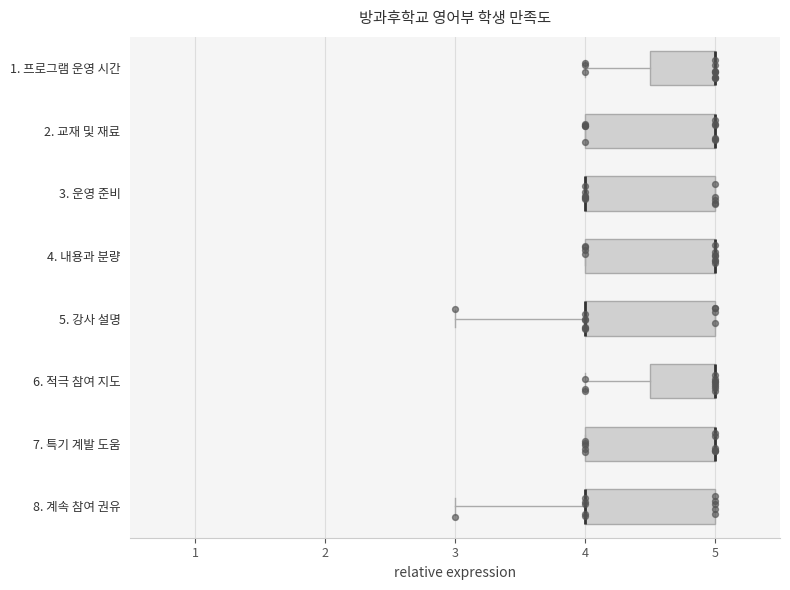

Reading bottom to top, transcribe this box plot: for each box, give where its median line is, the range the box spans, and where its two whiskers end, as read against the x-axis. The values are not printed on the chart, so give them approximately, as read against the axis.

8. 계속 참여 권유: median 4.0 (drawn on the box's left edge), box 4.0 to 5.0, whiskers 3.0 to 5.0
7. 특기 계발 도움: median 5.0 (drawn on the box's right edge), box 4.0 to 5.0, whiskers 4.0 to 5.0
6. 적극 참여 지도: median 5.0 (drawn on the box's right edge), box 4.5 to 5.0, whiskers 4.0 to 5.0
5. 강사 설명: median 4.0 (drawn on the box's left edge), box 4.0 to 5.0, whiskers 3.0 to 5.0
4. 내용과 분량: median 5.0 (drawn on the box's right edge), box 4.0 to 5.0, whiskers 4.0 to 5.0
3. 운영 준비: median 4.0 (drawn on the box's left edge), box 4.0 to 5.0, whiskers 4.0 to 5.0
2. 교재 및 재료: median 5.0 (drawn on the box's right edge), box 4.0 to 5.0, whiskers 4.0 to 5.0
1. 프로그램 운영 시간: median 5.0 (drawn on the box's right edge), box 4.5 to 5.0, whiskers 4.0 to 5.0